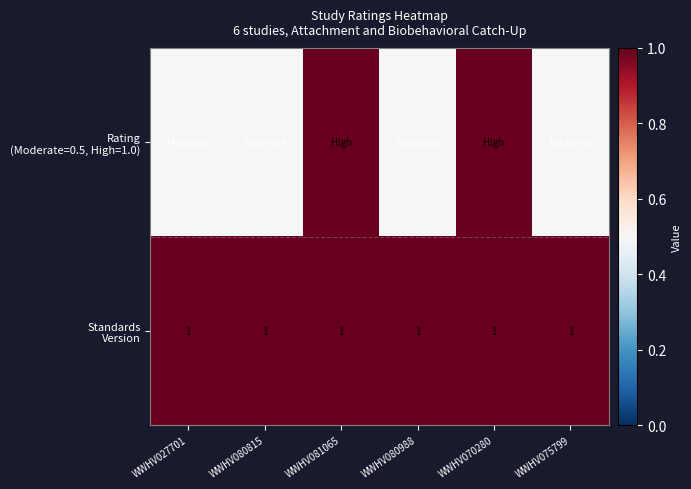

The value of Standards Version at WWHV027701 is 1.0. True or false?

True